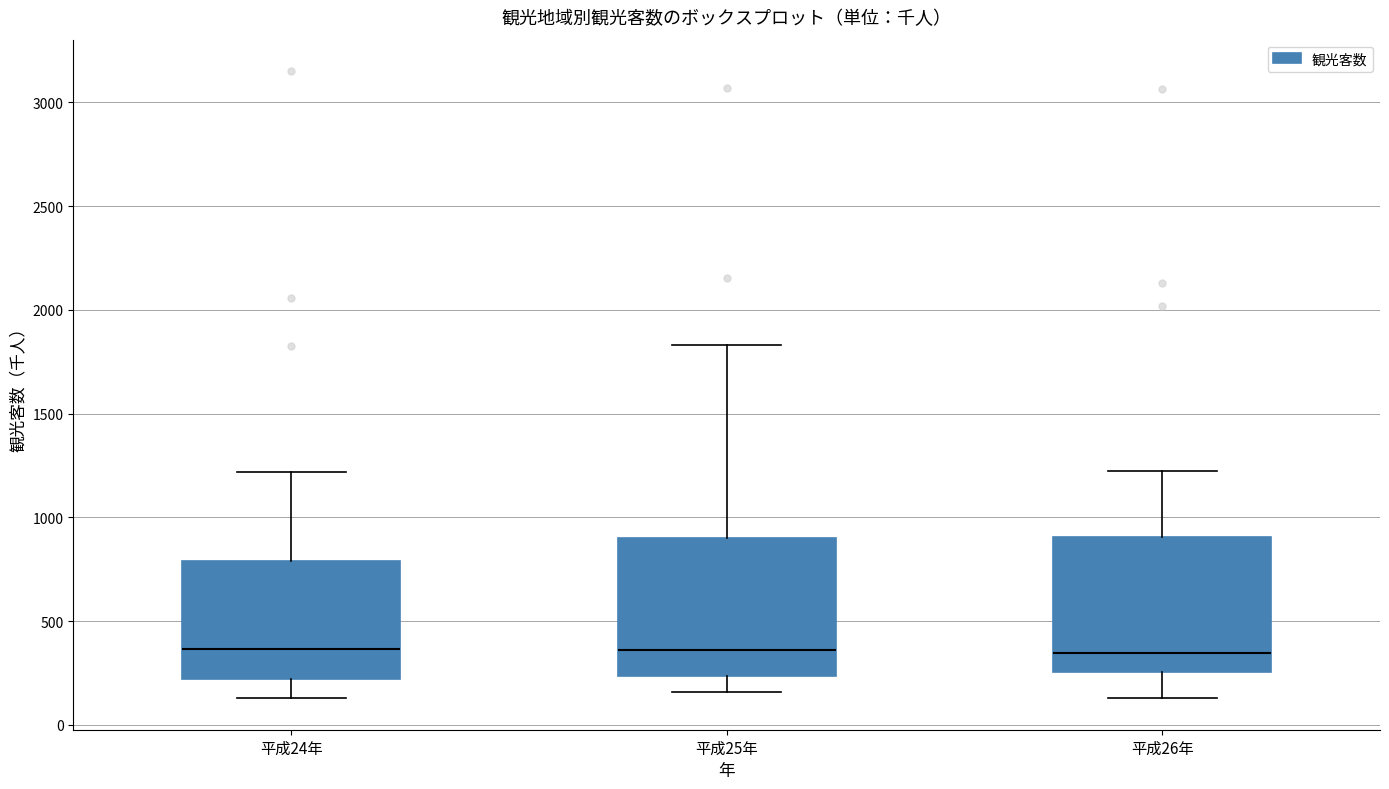

Reading left to right, transcribe this box plot: for each box, give where its median line is, the range the box spans, and where its two whiskers end, as read against the y-axis. The values are not printed on the chart, so give them approximately, as read against the axis.

平成24年: median 350, box 200 to 800, whiskers 150 to 1200
平成25年: median 350, box 250 to 900, whiskers 150 to 1850
平成26年: median 350, box 250 to 900, whiskers 150 to 1250